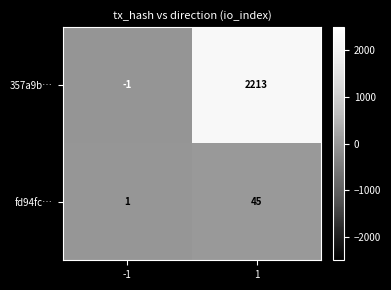

What is the smallest value displayed?

-1